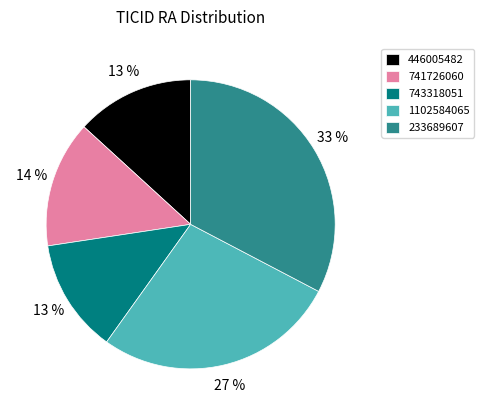

To the nearest percent, what is the combined percentage of 741726060 and 233689607?

47%